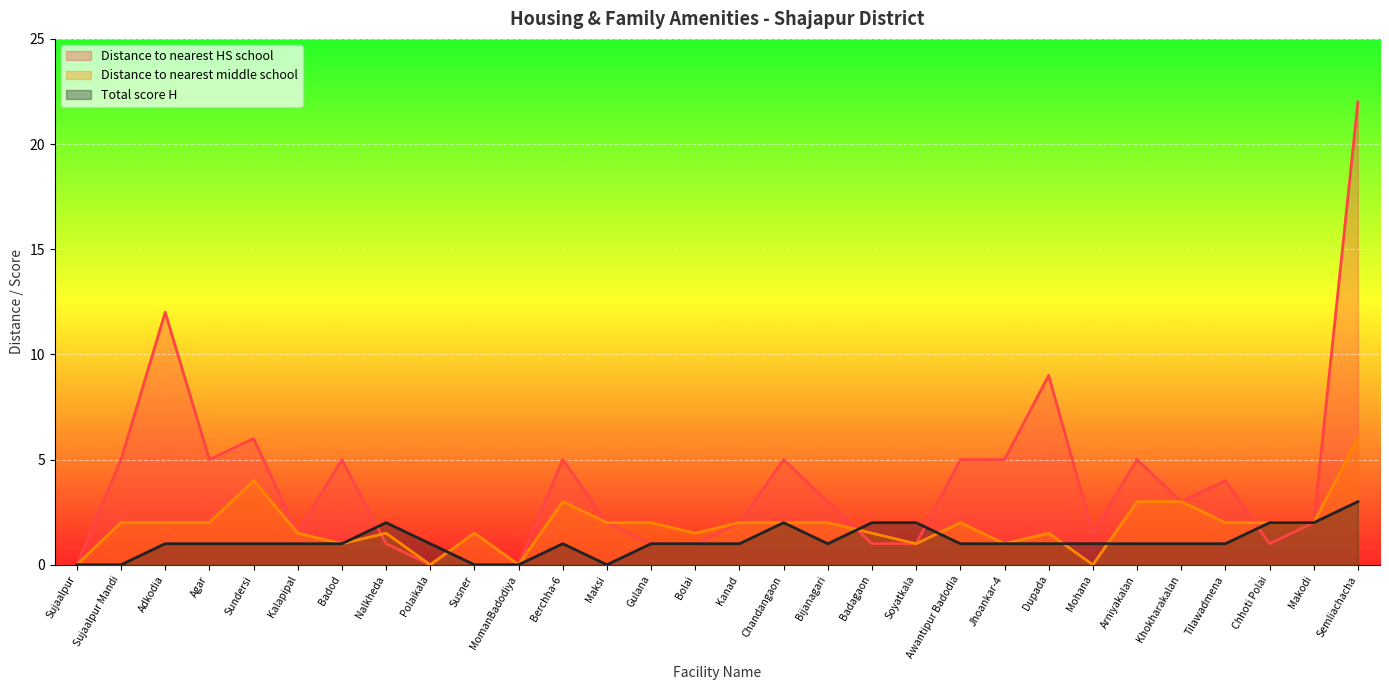

At how many categories does at least one series exceed 8?

3